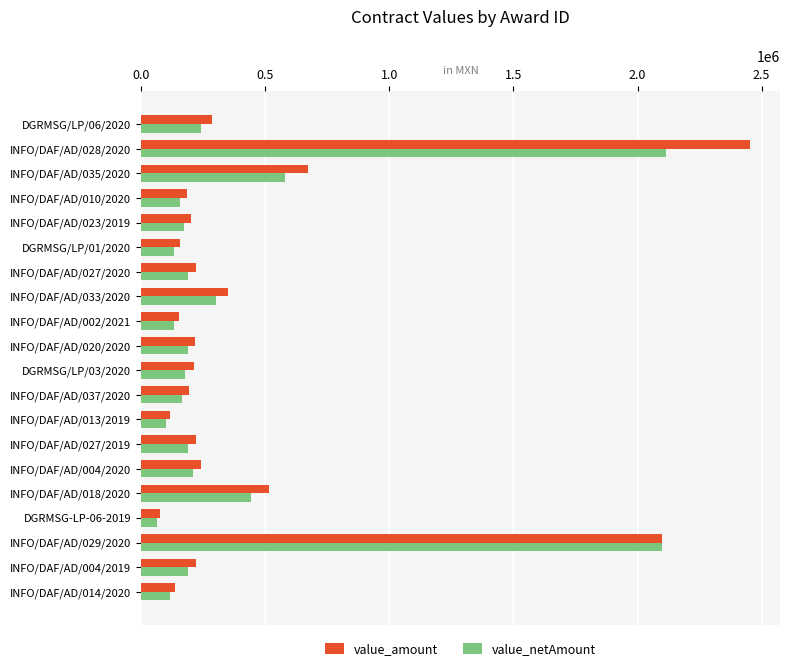

The value of value_amount at DGRMSG/LP/01/2020 is 159152.0. True or false?

True